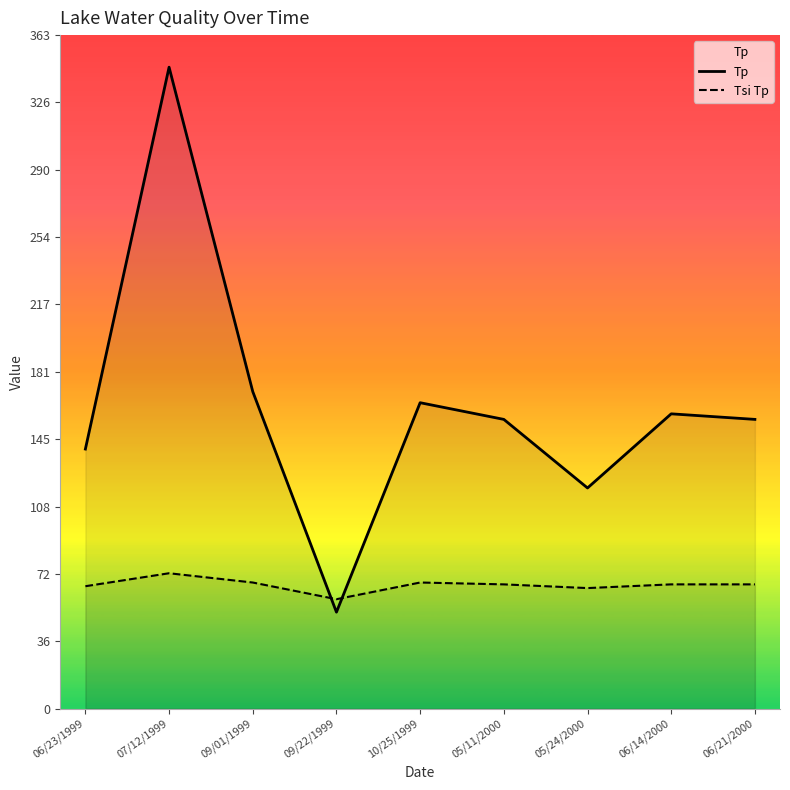

What is the difference between the maximum and minimum values in the Tsi Tp series?

14